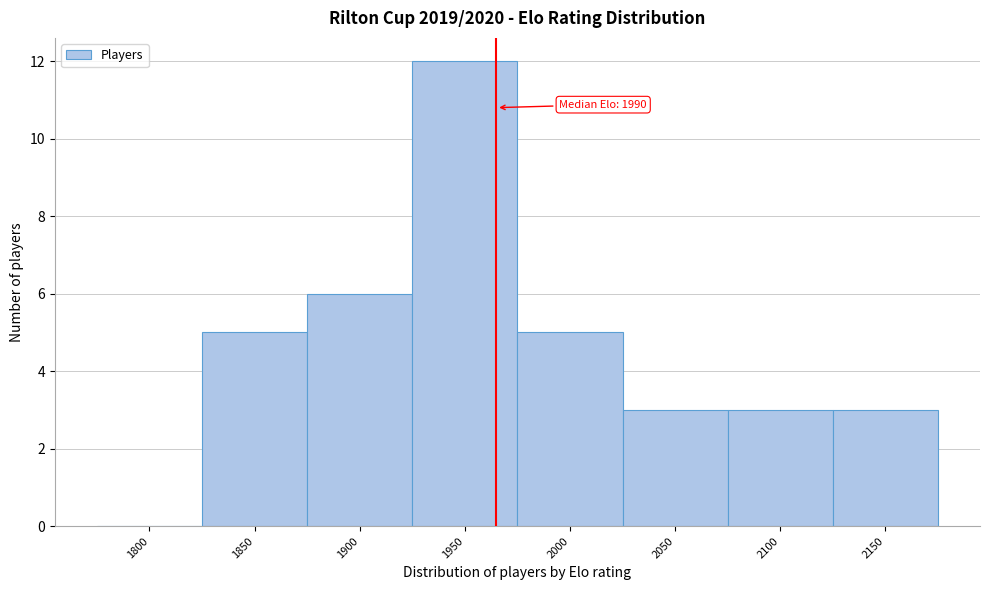

Reading right to left, list all the values displayed in this chart.

2150=3	2100=3	2050=3	2000=5	1950=12	1900=6	1850=5	1800=0